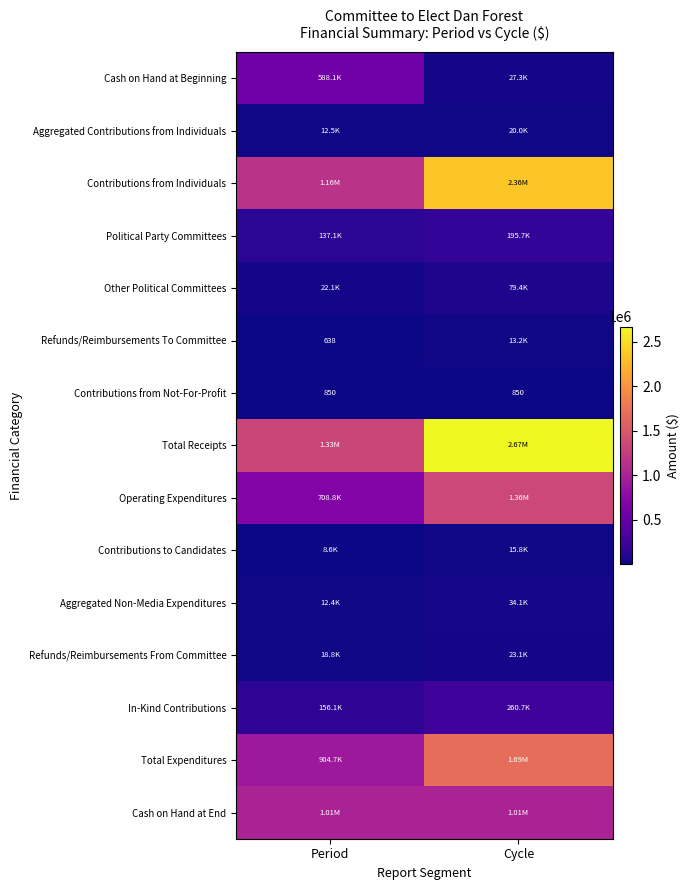

The In-Kind Contributions series shows 276921.2 at Period. True or false?

False